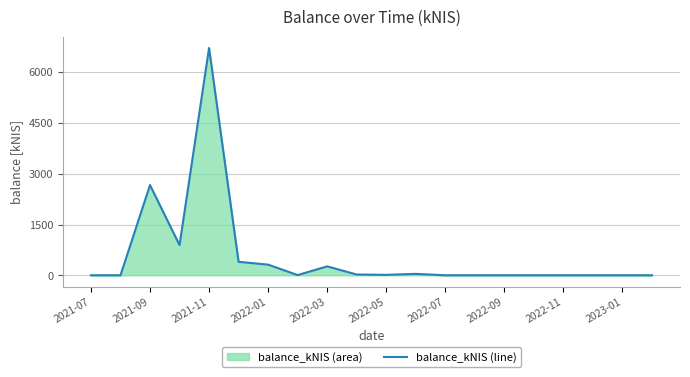

How many lines are shown in the chart?

1